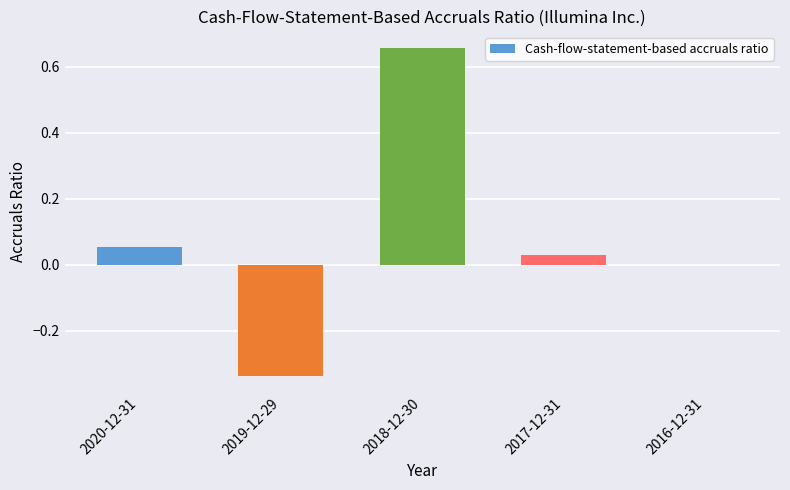

What is the sum of all values?

0.4